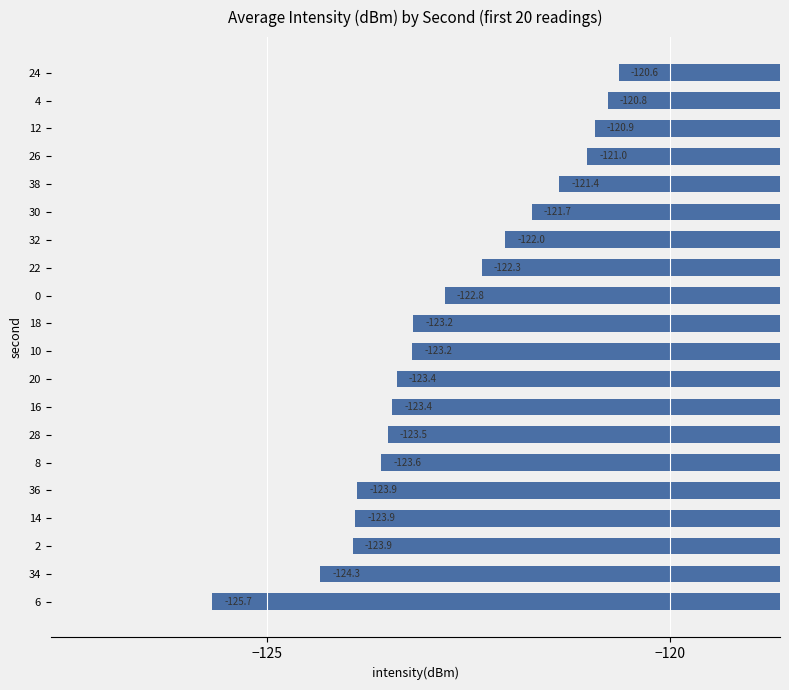

What is the difference between the maximum and second lowest values?

3.7